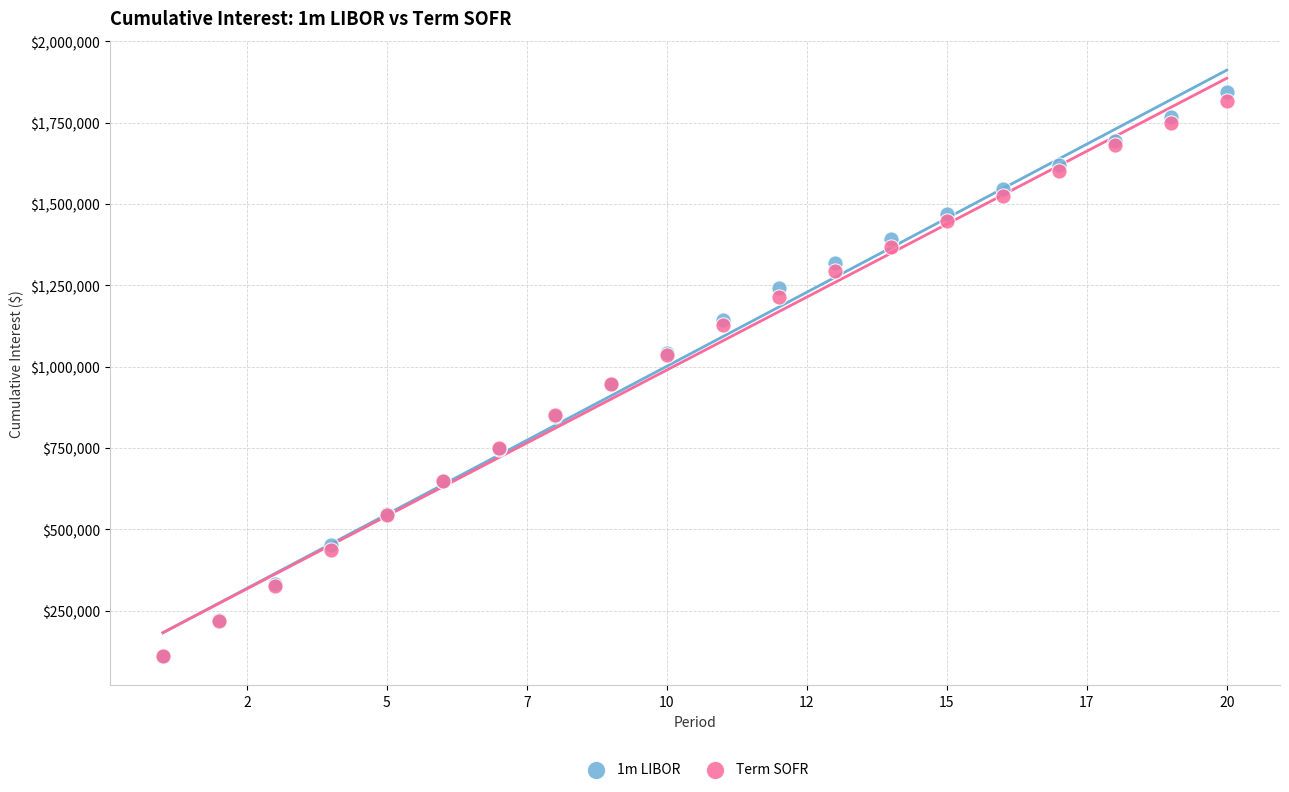

What are all the series names shown in the legend?

1m LIBOR, Term SOFR